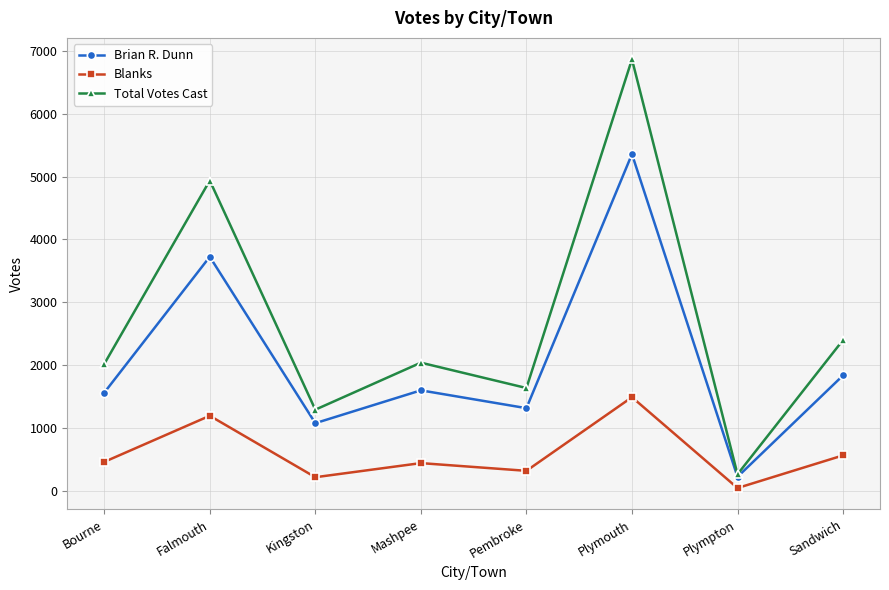

What are all the series names shown in the legend?

Brian R. Dunn, Blanks, Total Votes Cast